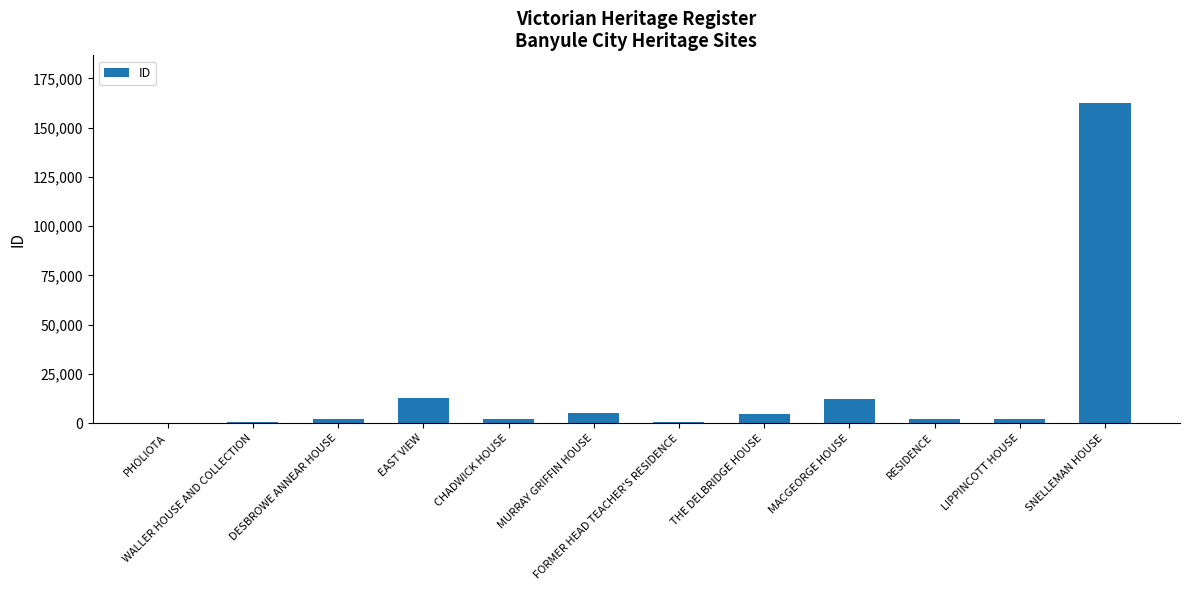

Between MURRAY GRIFFIN HOUSE and MACGEORGE HOUSE, which is larger?

MACGEORGE HOUSE